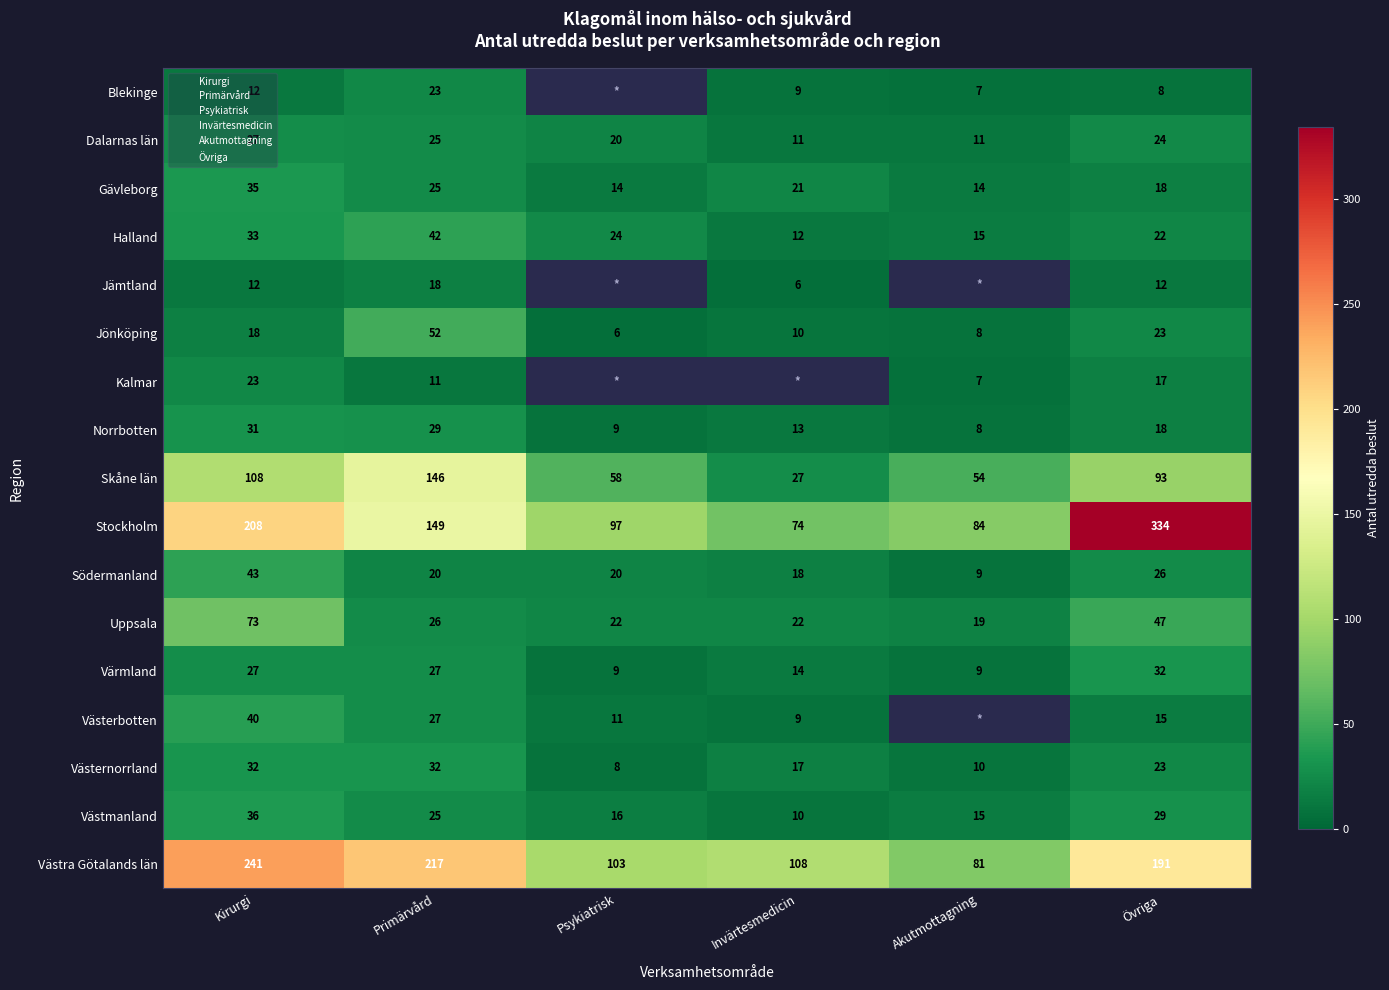

What is the difference between the highest and lowest values at Kirurgi?

229.0